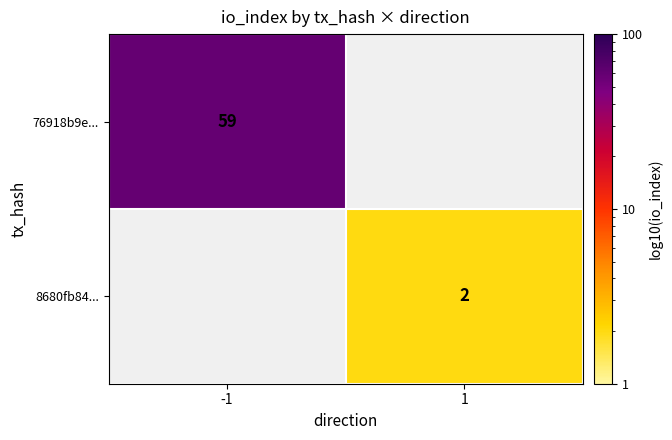

The 76918b9e... series shows 59 at -1. True or false?

True